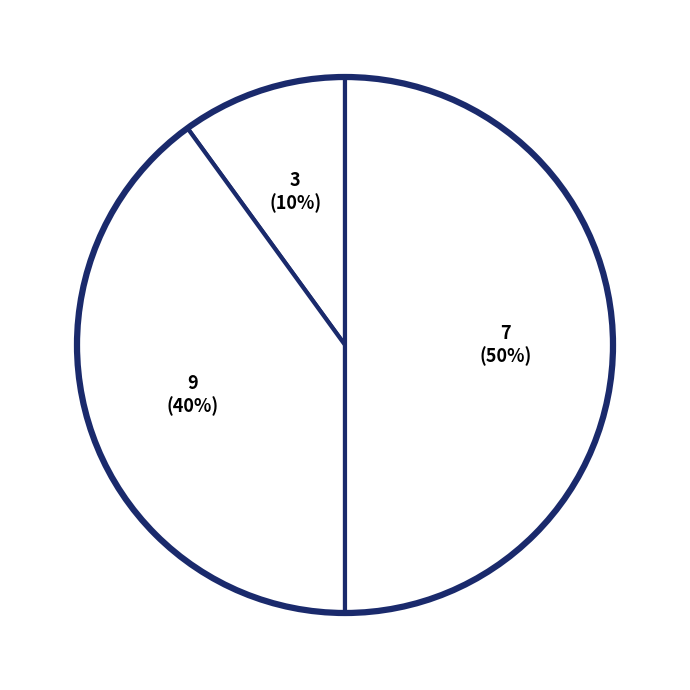

How many segments does this pie chart have?

3